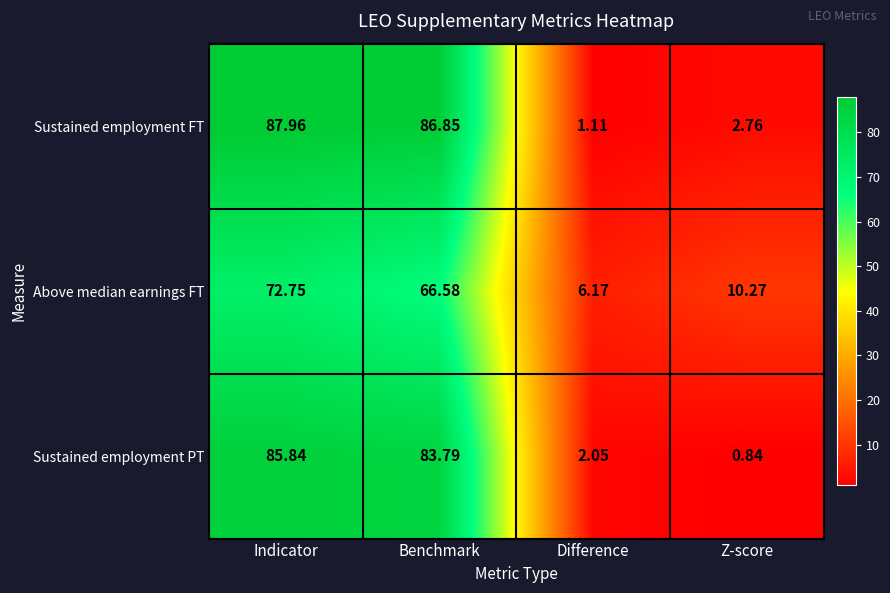

Is the value of Sustained employment PT at Benchmark greater than the value of Sustained employment FT at Z-score?

Yes